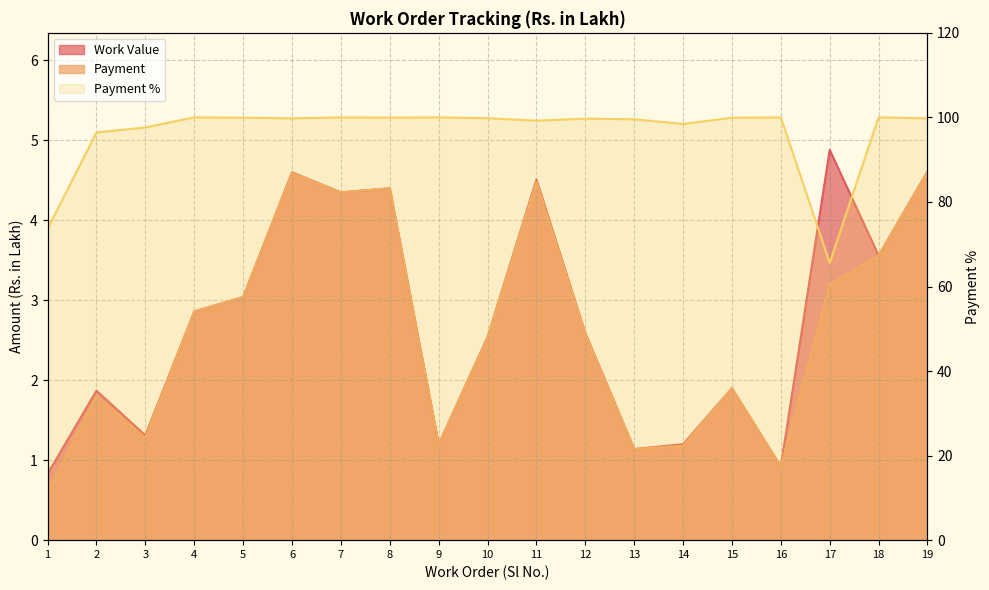

Which label corresponds to the largest value in the chart?

4